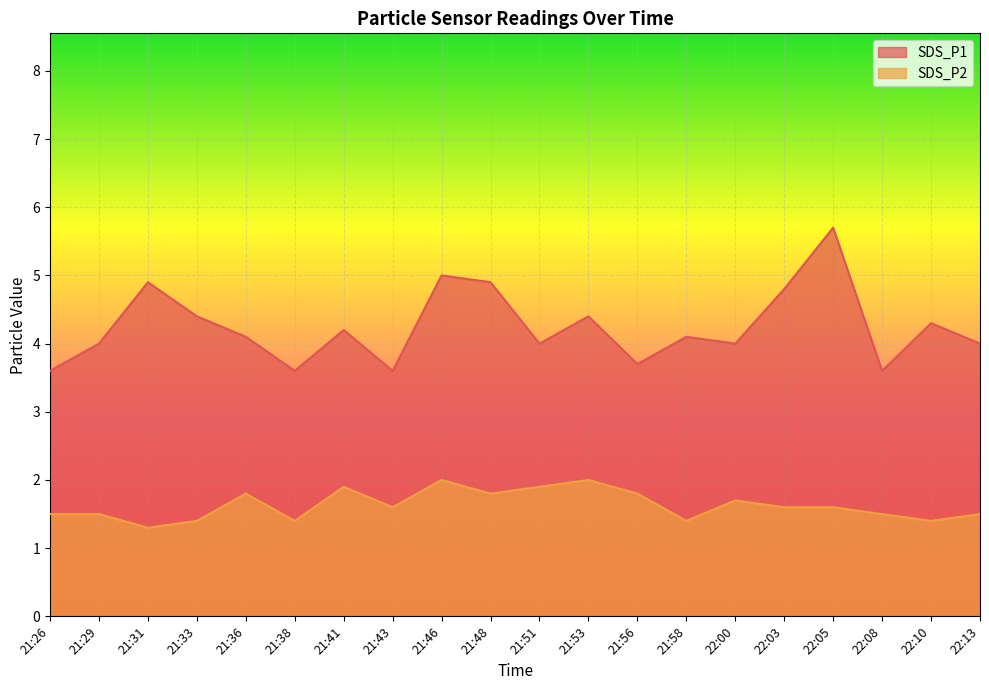

The value of SDS_P1 at 22:10 is 4.3. True or false?

True